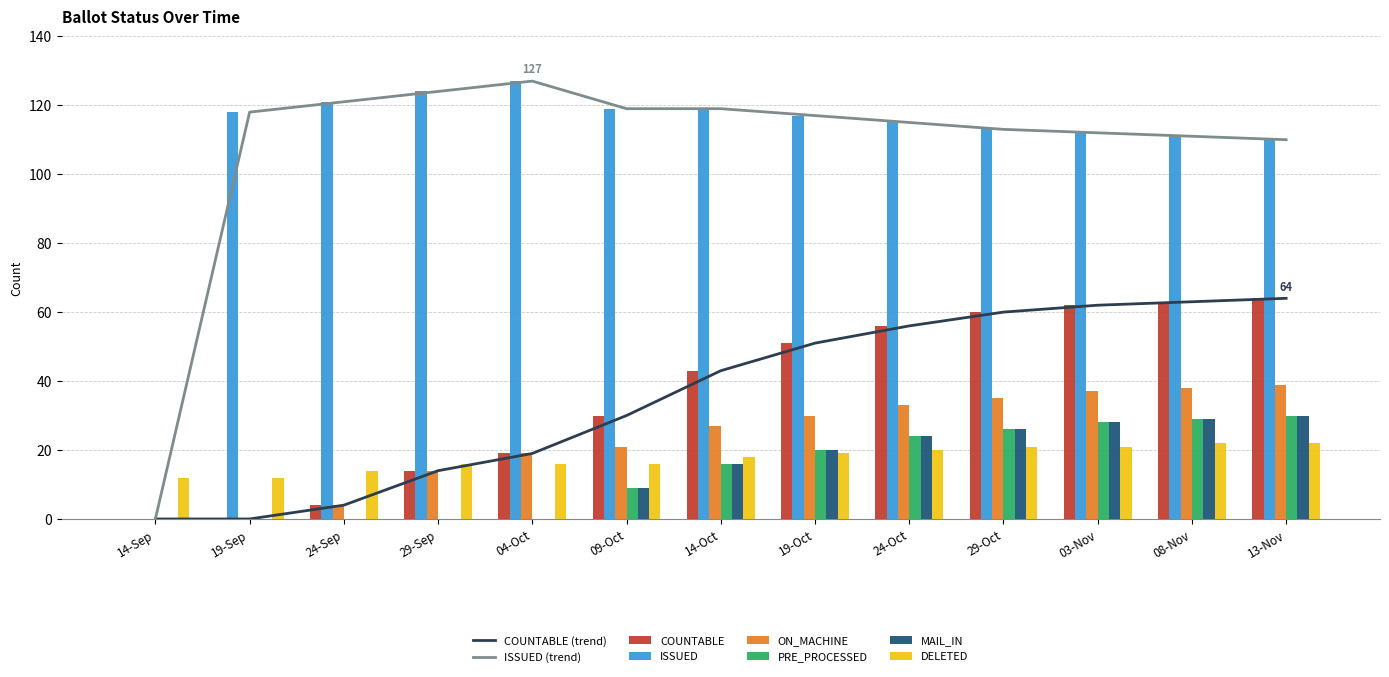

List the labels in order of PRE_PROCESSED value, largest first.

13-Nov, 08-Nov, 03-Nov, 29-Oct, 24-Oct, 19-Oct, 14-Oct, 09-Oct, 14-Sep, 19-Sep, 24-Sep, 29-Sep, 04-Oct